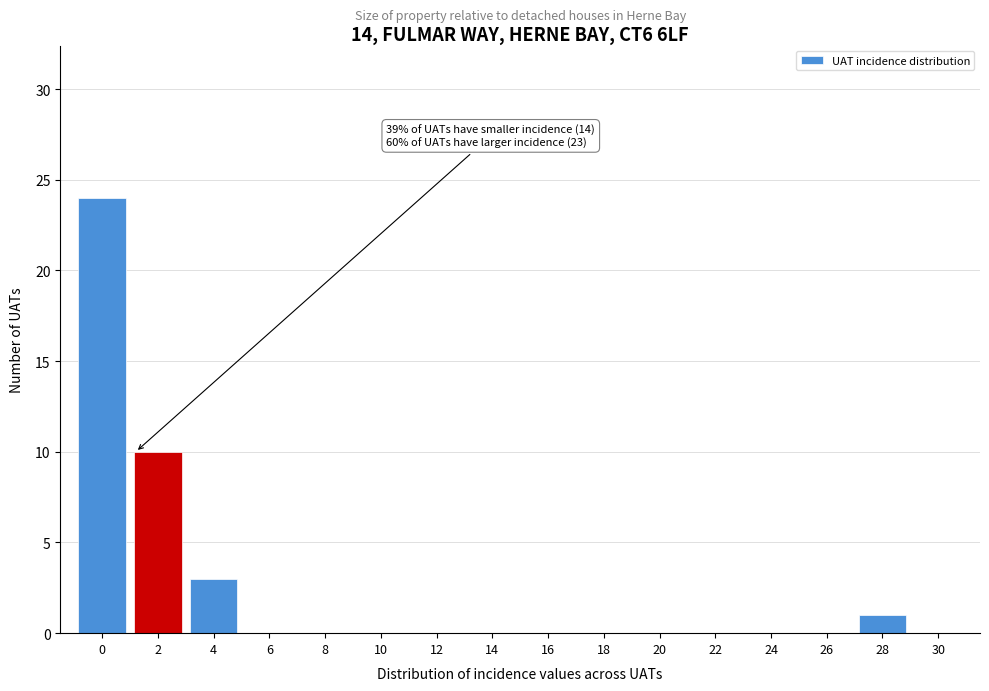

Reading right to left, transcribe all the data shown in this chart.

30=0	28=1	26=0	24=0	22=0	20=0	18=0	16=0	14=0	12=0	10=0	8=0	6=0	4=3	2=10	0=24